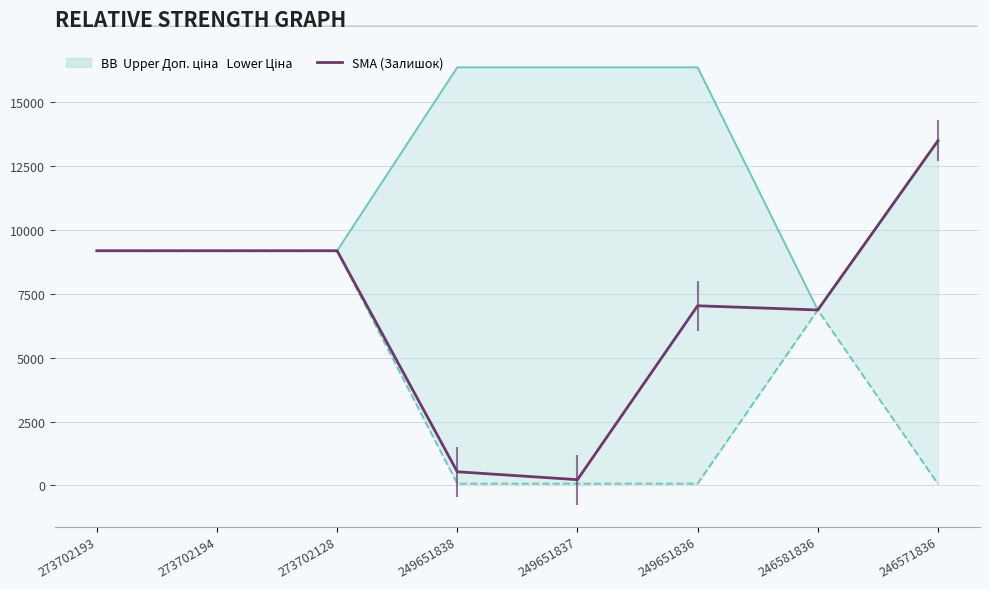

The Ціна (lower) series shows 36.5 at 249651837. True or false?

False